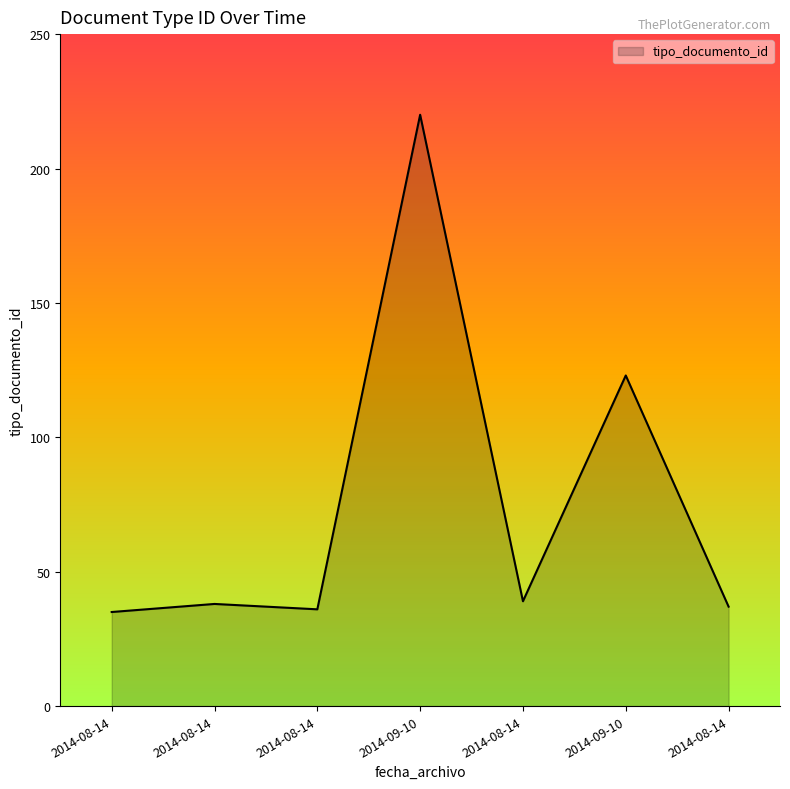

Does the chart display data point markers on the line(s)?

No